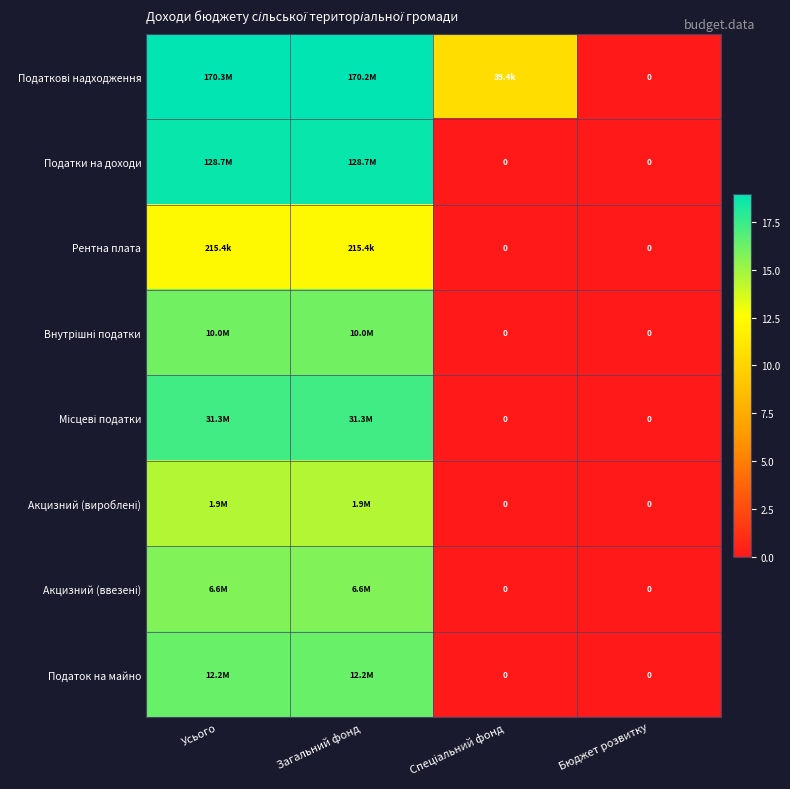

Between Загальний фонд and Спеціальний фонд, which is larger?

Загальний фонд